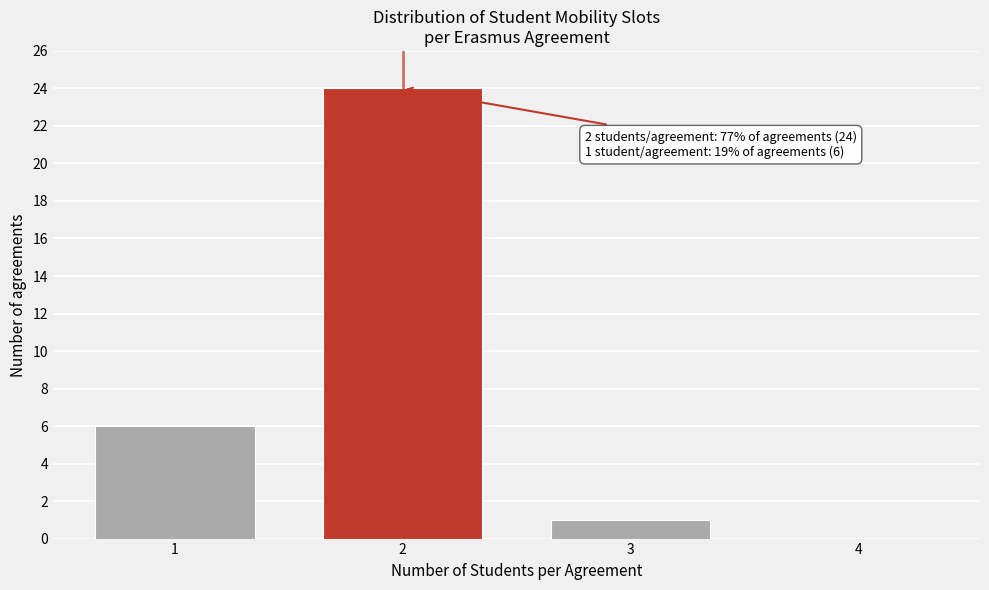

Over which range of the x-axis is the bar tallest?

1.5 to 2.5